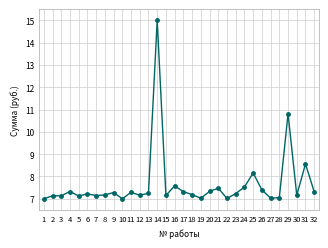

What is the value of the 22nd point from the left?

7.0